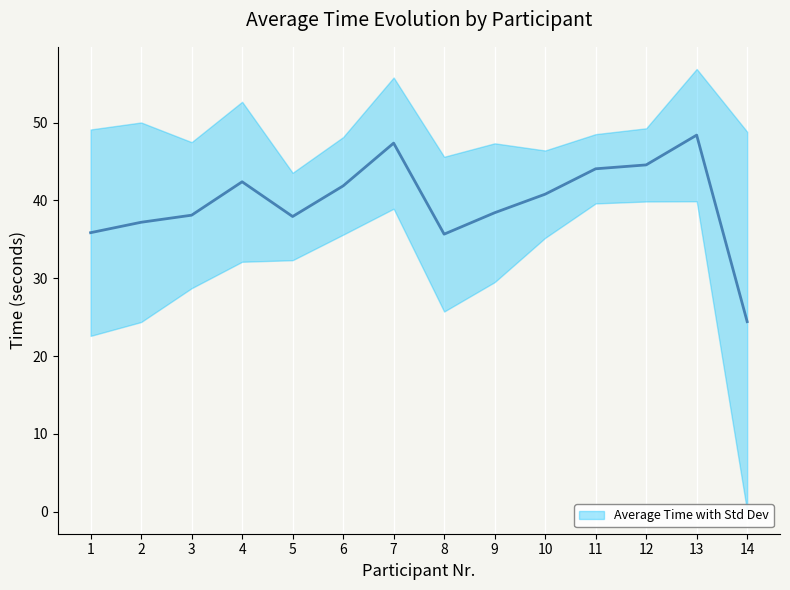

Read the value at 10.

40.8